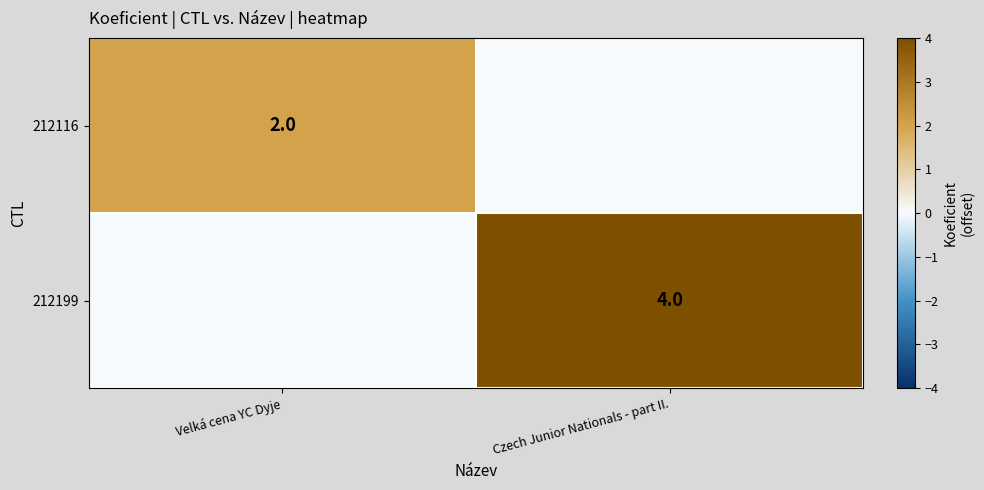

Is it true that 212116 equals 2 at Velká cena YC Dyje?

True